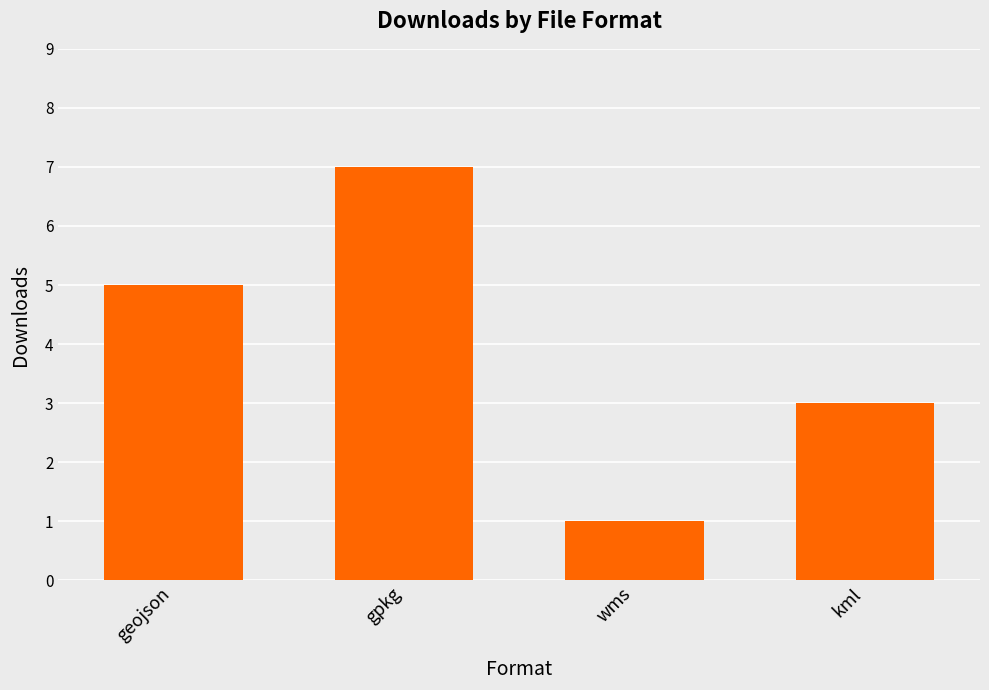

List the labels in order of value, largest first.

gpkg, geojson, kml, wms